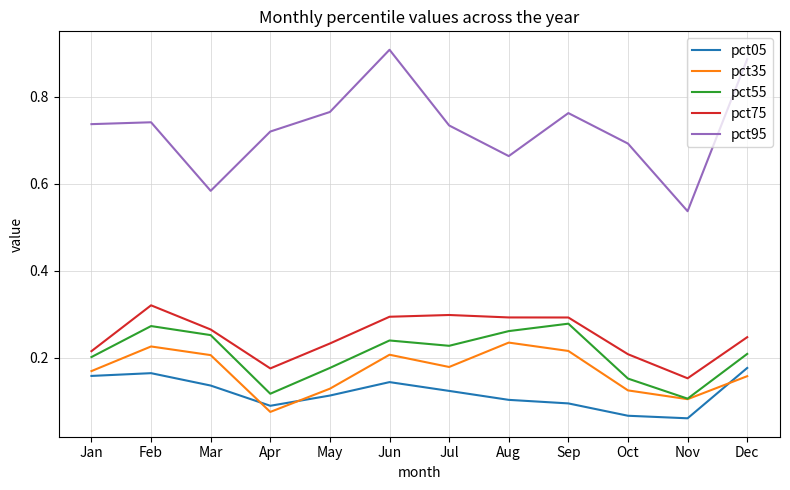

True or false: pct05 and pct55 intersect in this chart.

False